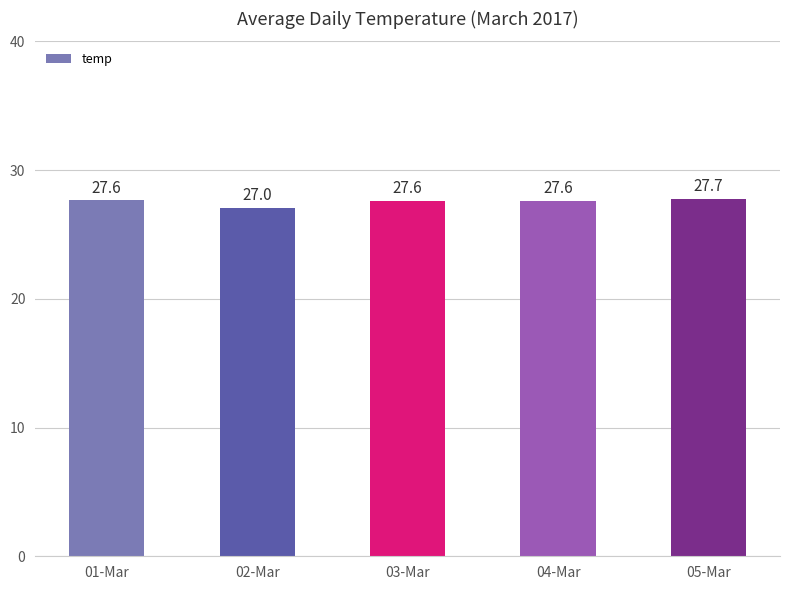

Reading left to right, what are all the values shown in this chart?

27.6	27.0	27.6	27.6	27.7